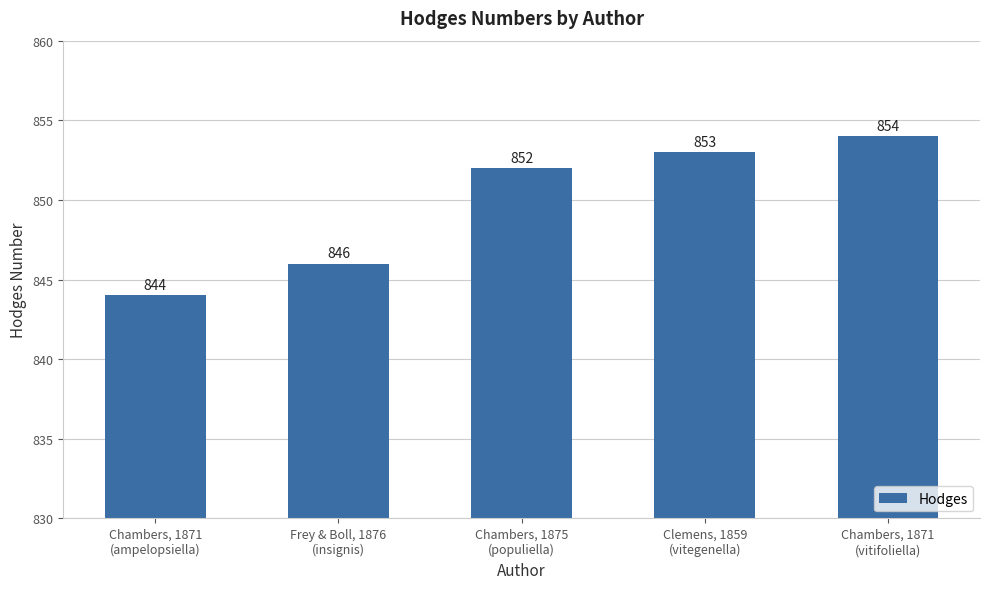

List the labels in order of value, largest first.

Chambers, 1871
(vitifoliella), Clemens, 1859
(vitegenella), Chambers, 1875
(populiella), Frey & Boll, 1876
(insignis), Chambers, 1871
(ampelopsiella)